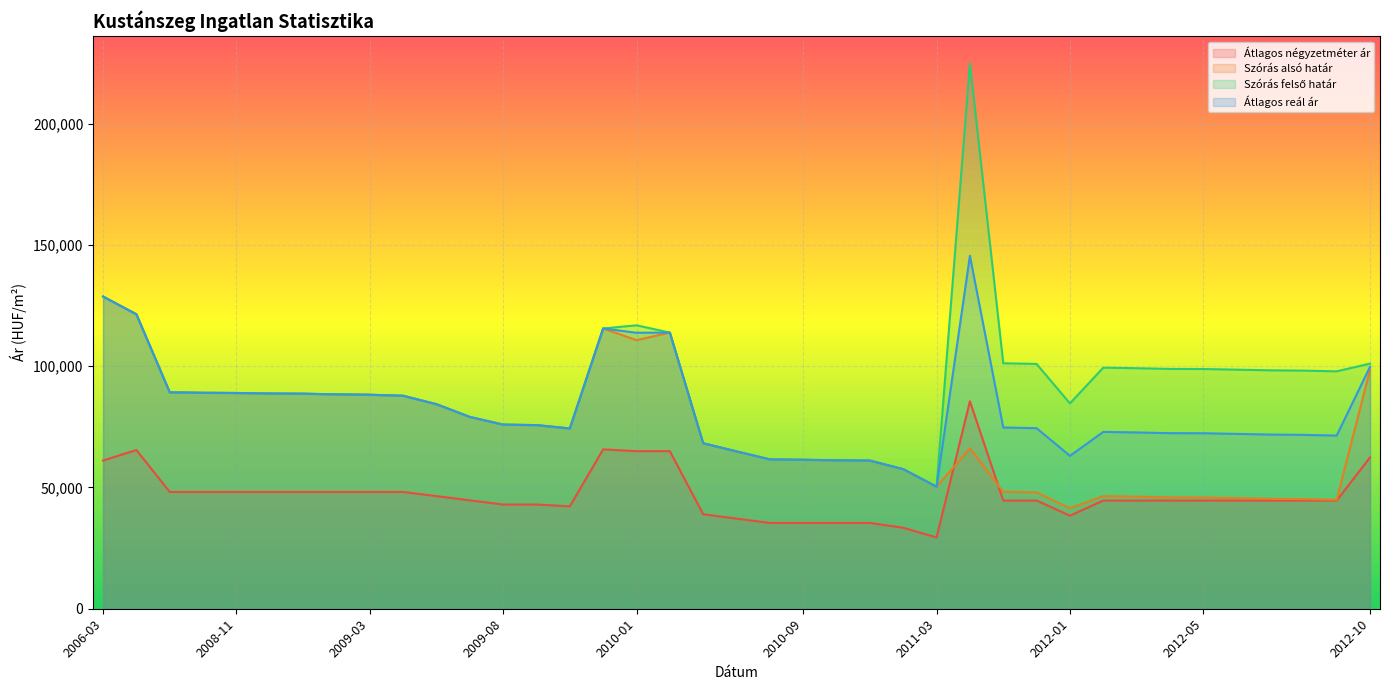

Where is Szórás felső határ nearest to the value 137596?

2006-03